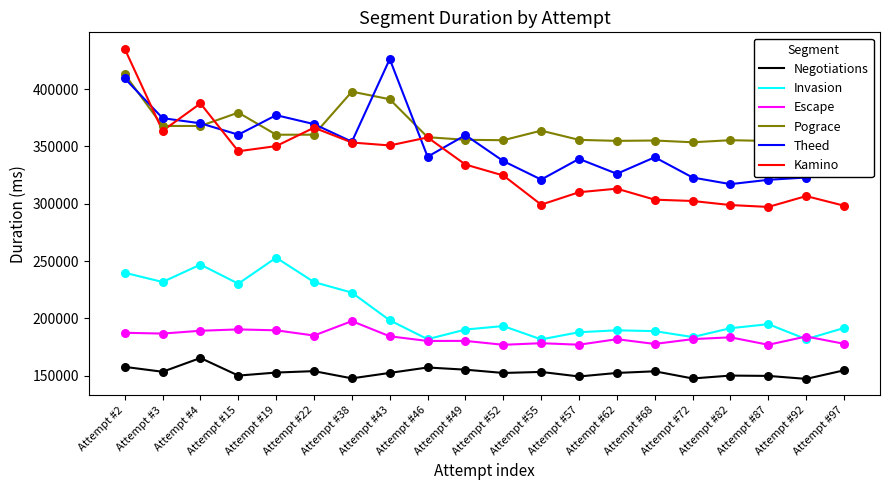

Is the value of Kamino at Attempt #19 greater than the value of Pograce at Attempt #2?

No